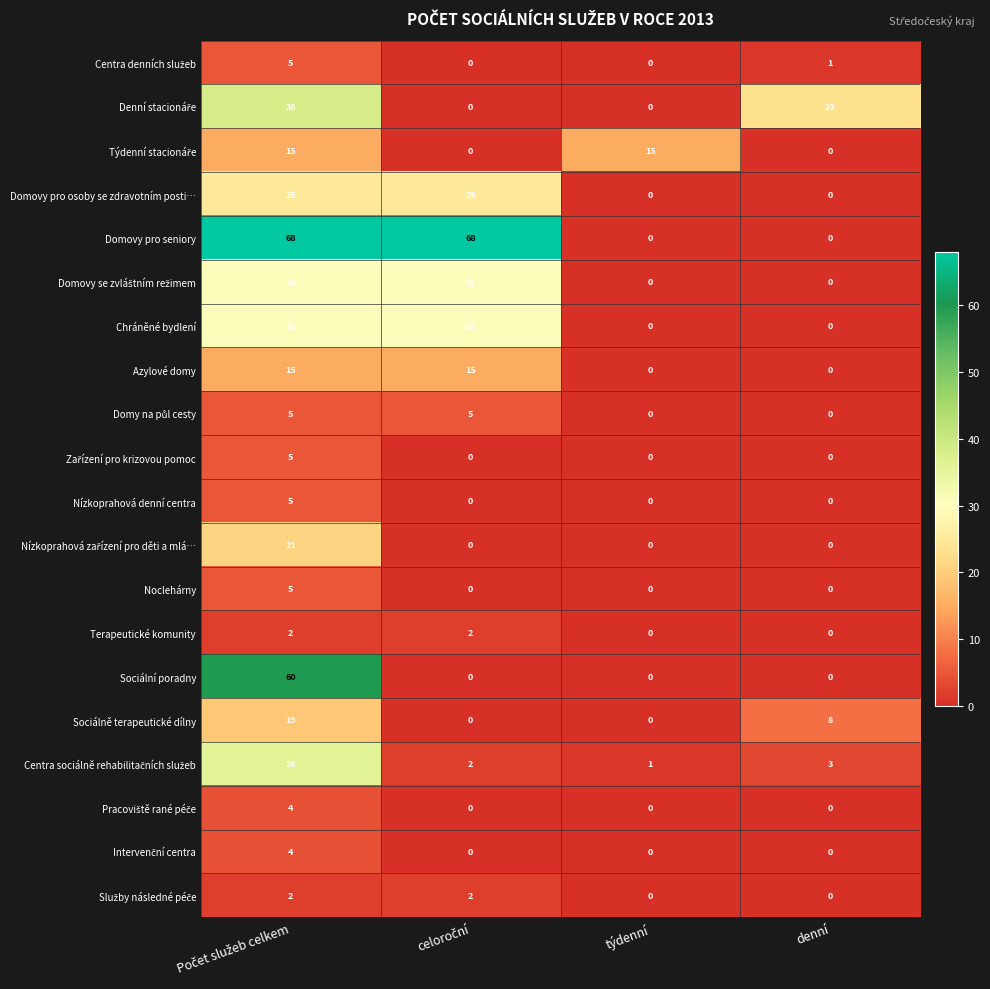

Count the Nízkoprahová denní centra values in the range 0 to 5.

4